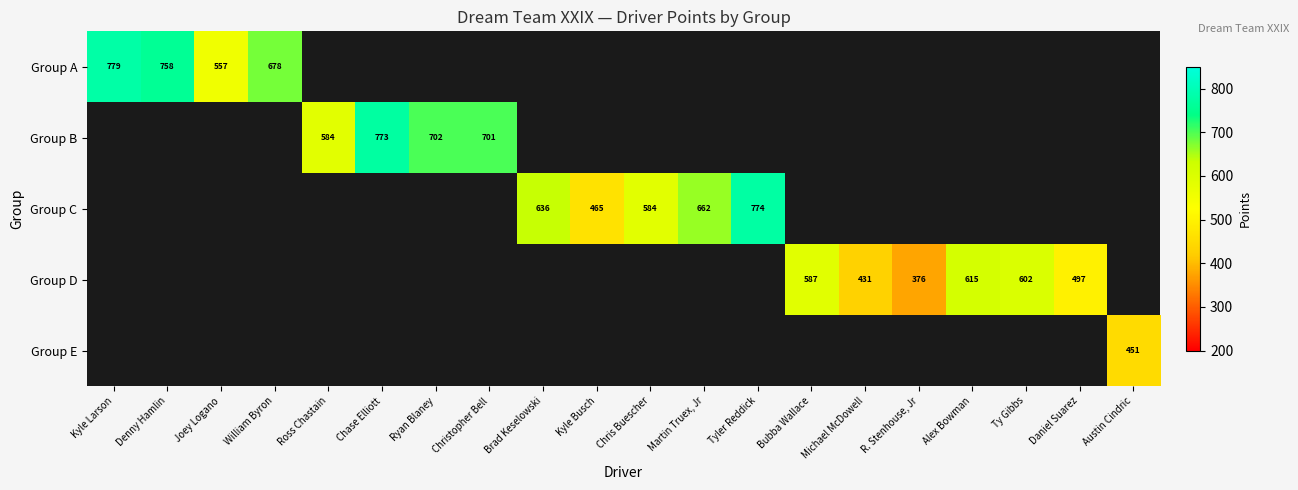

Is it true that Group C equals 584 at Chris Buescher?

True